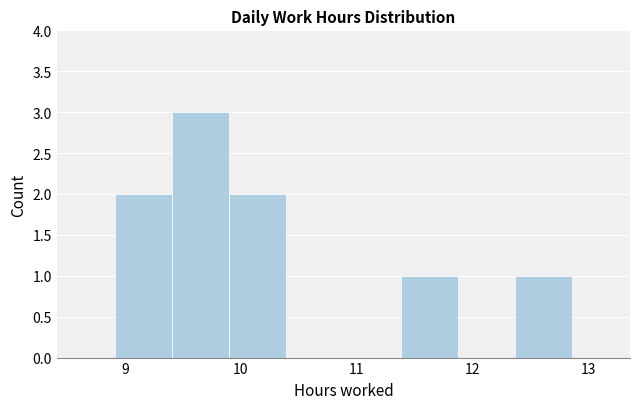

Reading left to right, transcribe this chart: for each bar, give the range it covers on the x-axis and its height. Neither the bar edges nor the heights are printed on the chart, so give them approximately, as read against the axes.

8.9 to 9.4: 2
9.4 to 9.9: 3
9.9 to 10.4: 2
10.4 to 10.9: 0
10.9 to 11.4: 0
11.4 to 11.9: 1
11.9 to 12.4: 0
12.4 to 12.9: 1